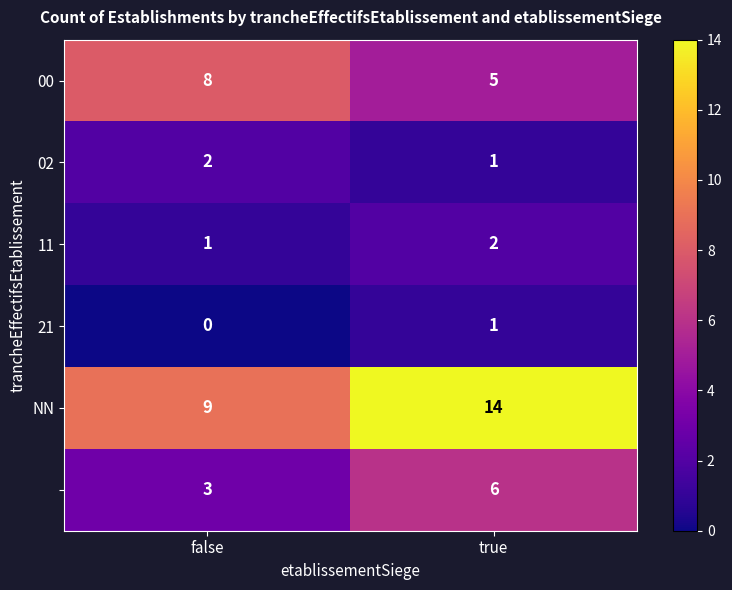

How many categories are shown in the chart?

2